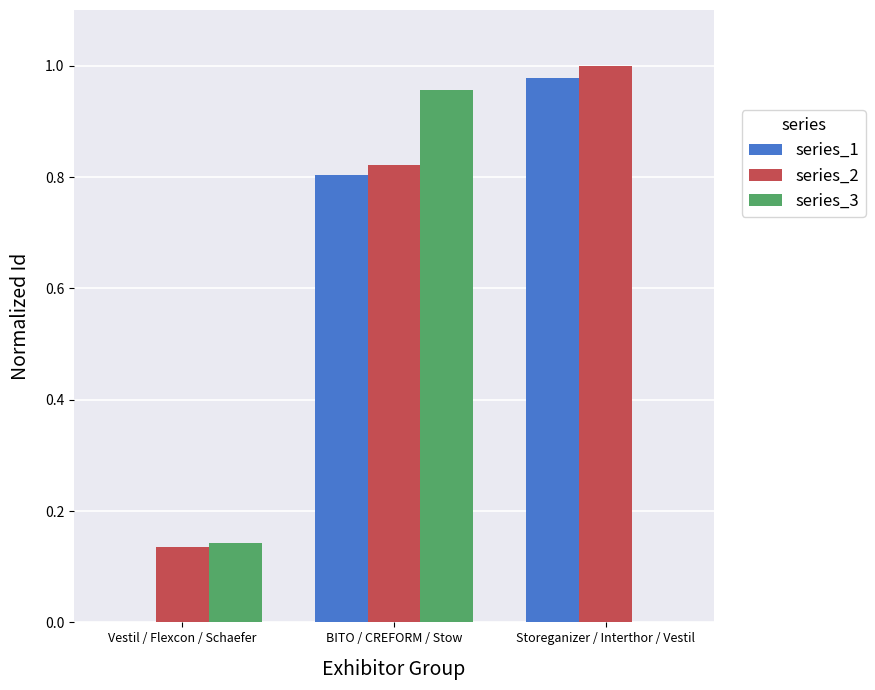

Which series has the largest total across all categories?

series_2